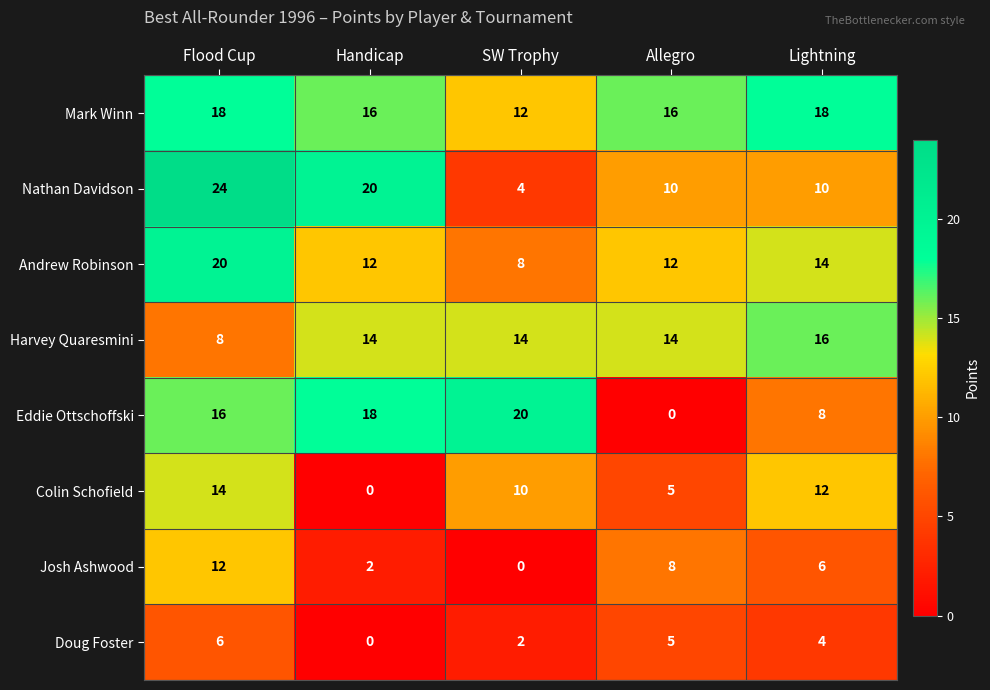

What is the sum of the Mark Winn values at Handicap and Flood Cup?

34